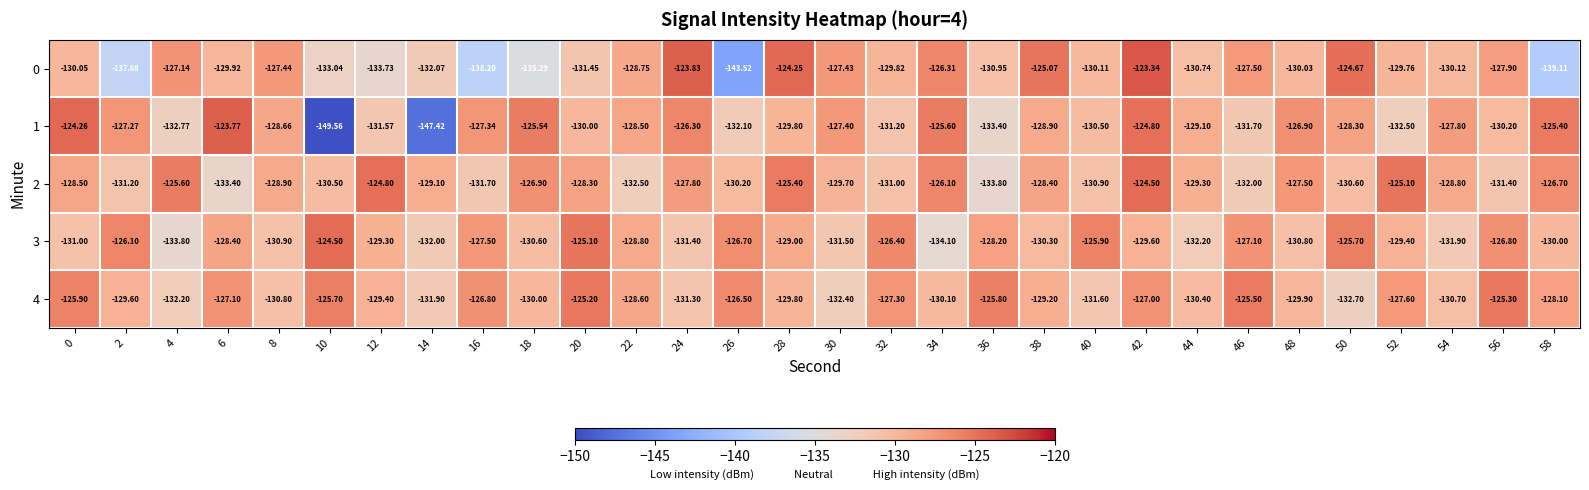

Is the value of 1 at 42 greater than the value of 0 at 22?

Yes